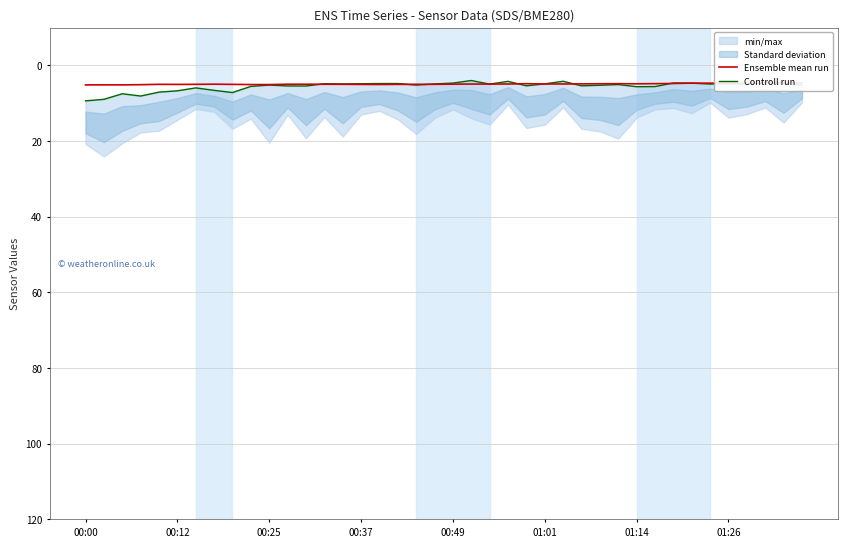

Is the value of Ensemble mean run at 16 greater than the value of Controll run at 33?

Yes